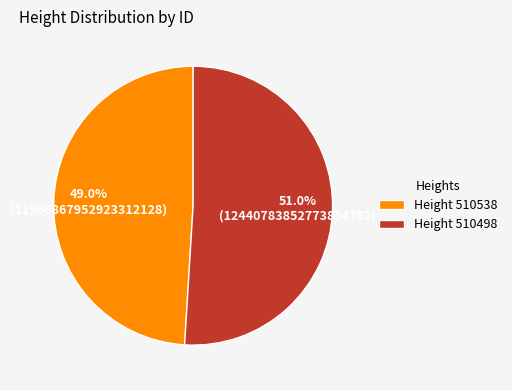

Combined, do Height 510498 and Height 510538 account for over 50%?

Yes